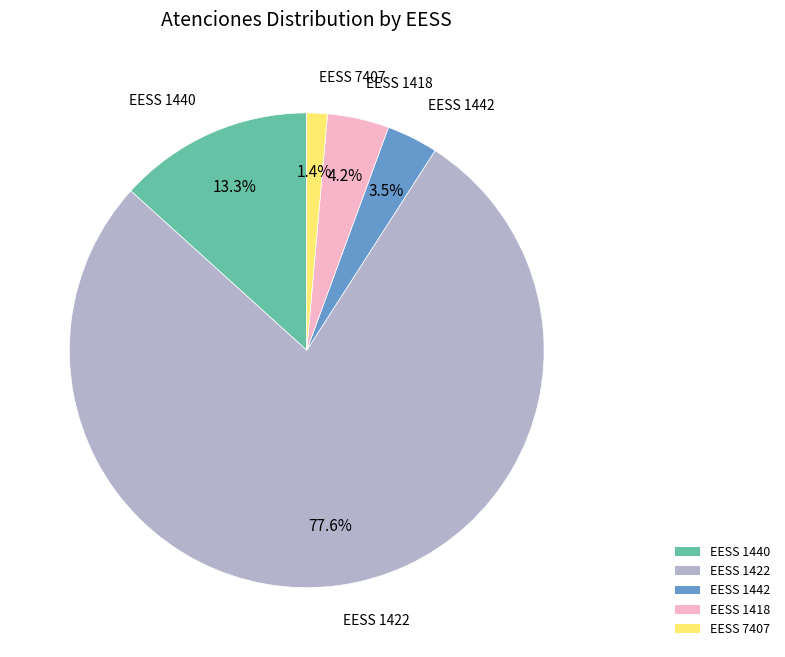

What percentage is NOT represented by EESS 1422?

22.4%